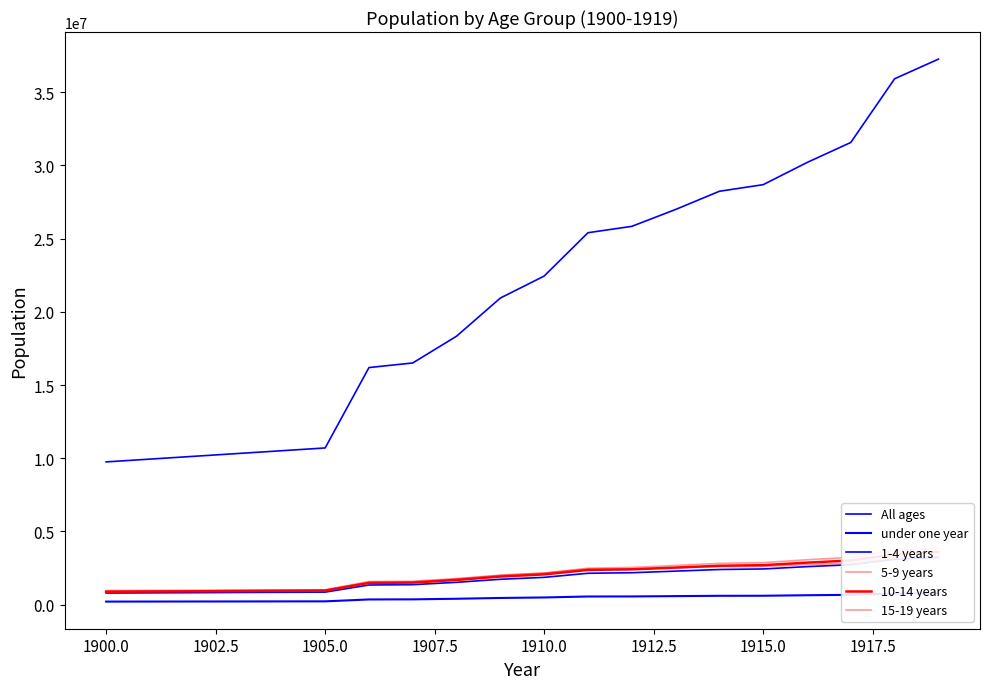

Read the 5-9 years value at 1915.0, to the nearest 50.

2874150